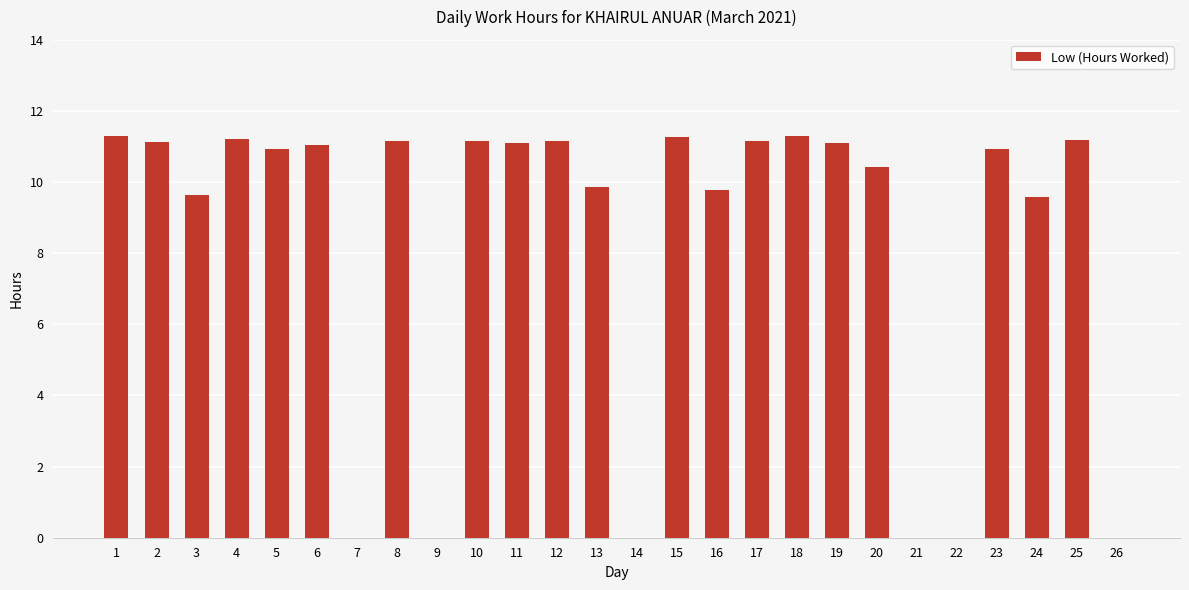

The value at 4 is 11.2. True or false?

True